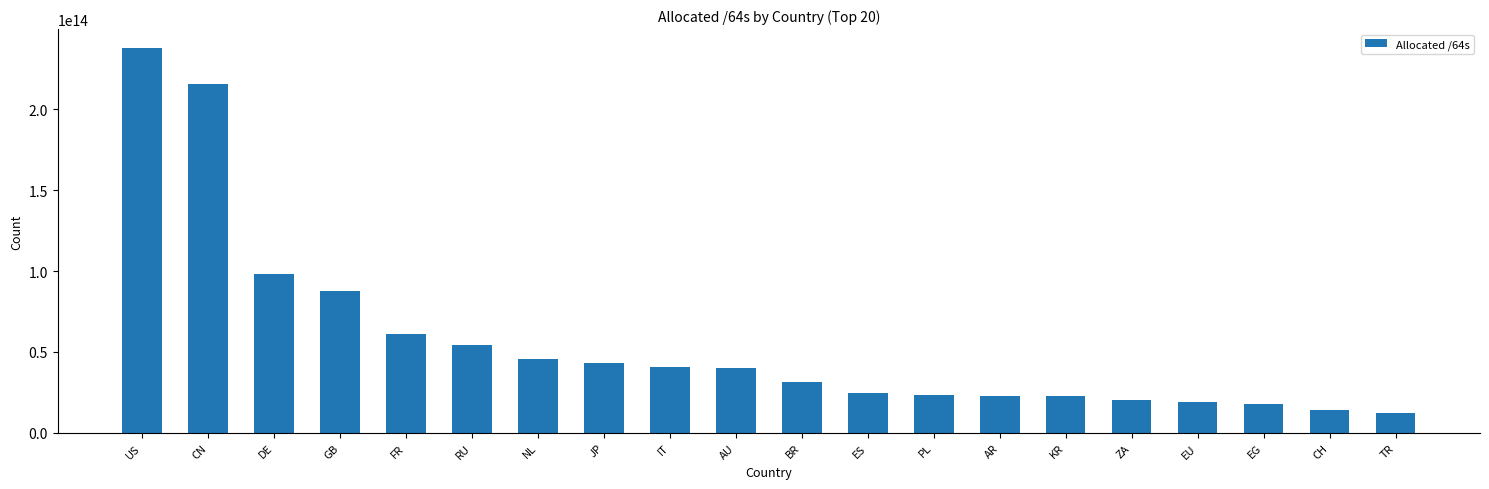

Approximately how many times larger is the value at KR compared to BR?

0.7